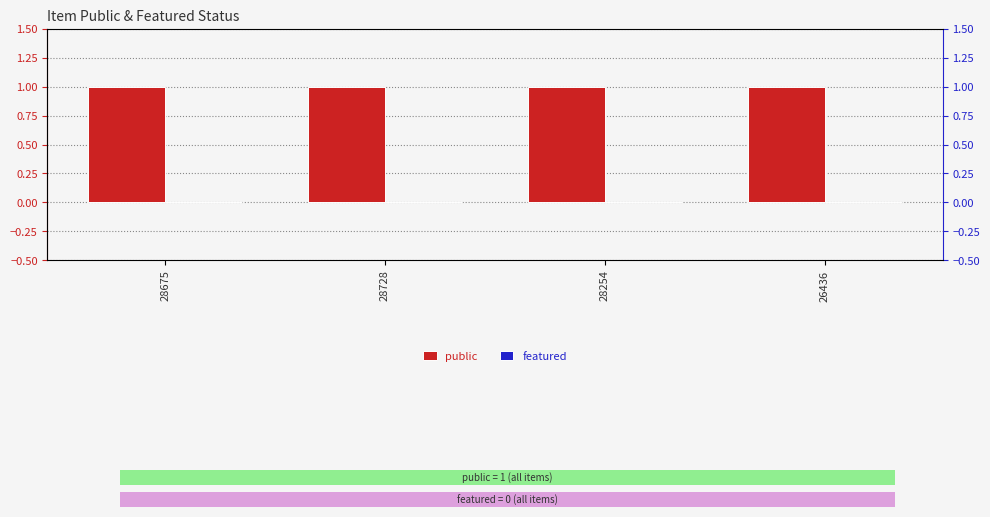

Which series changed the most between 28728 and 26436?

public